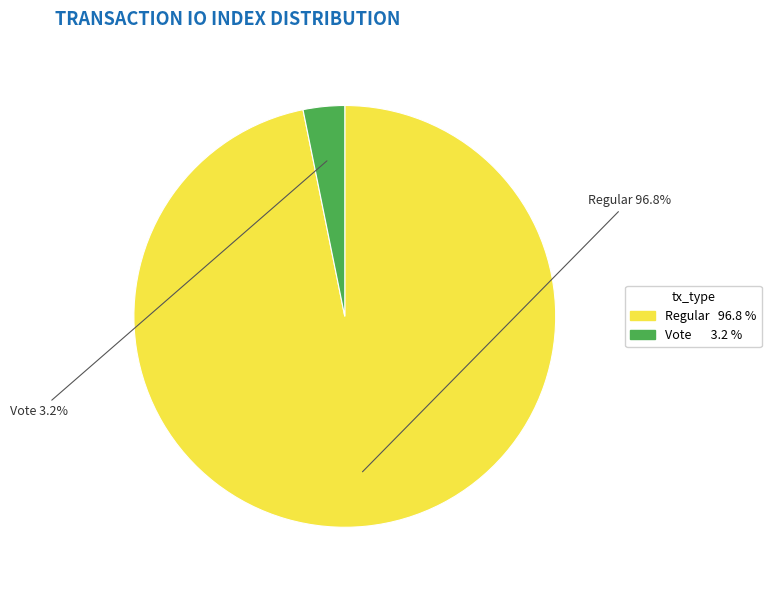

How many slices are in this pie chart?

2